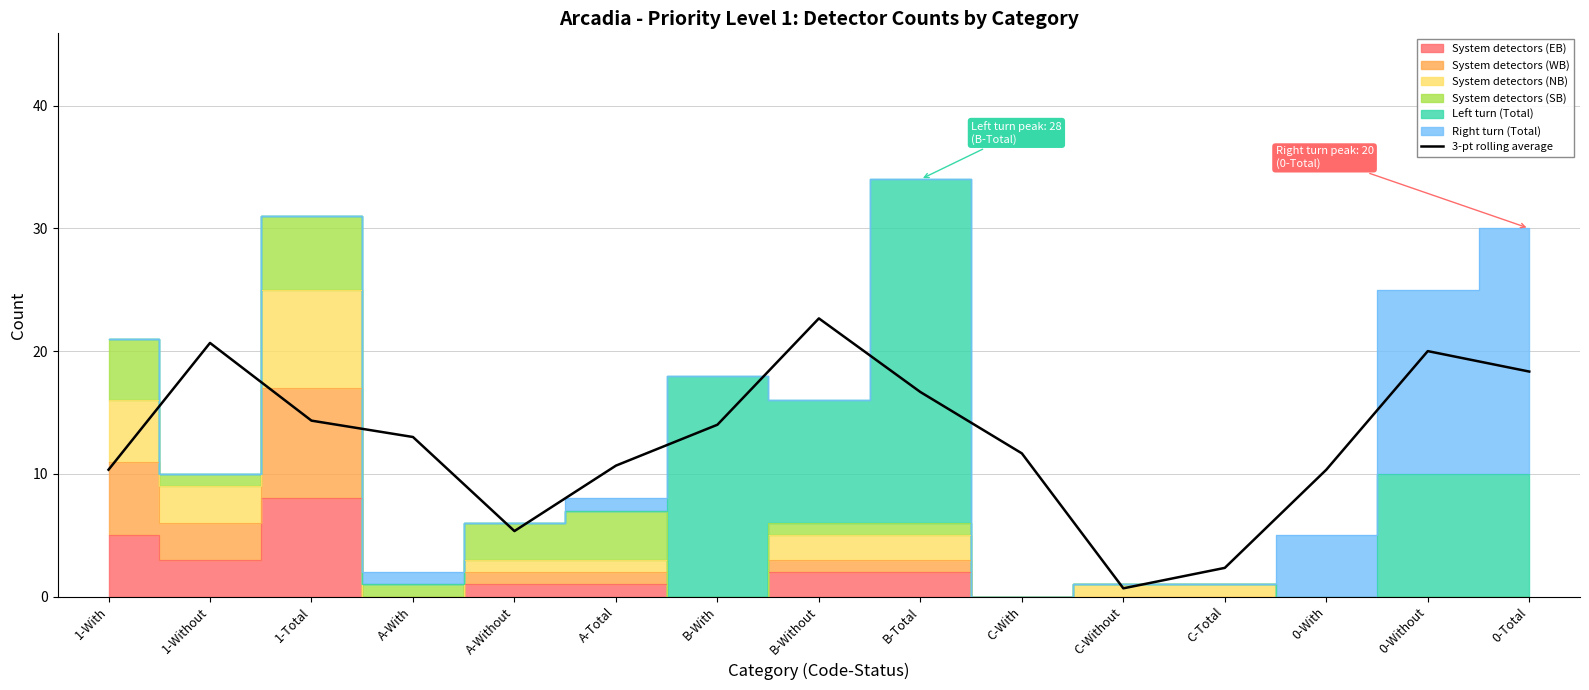

True or false: the data shows 27.2 at 0-Without.

False